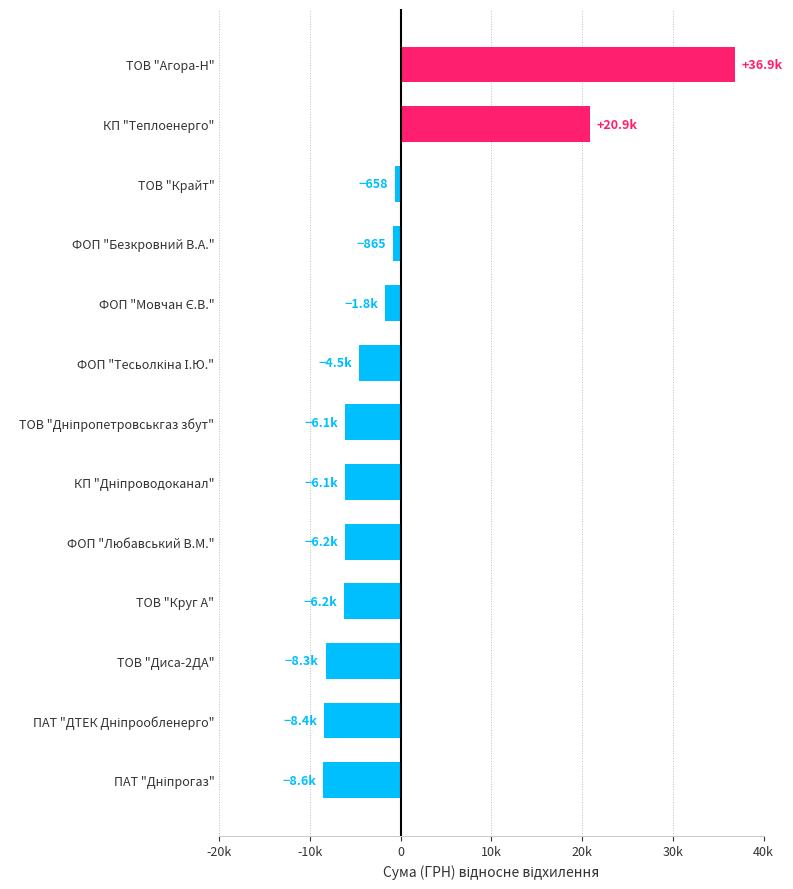

Does the chart contain any negative values?

Yes